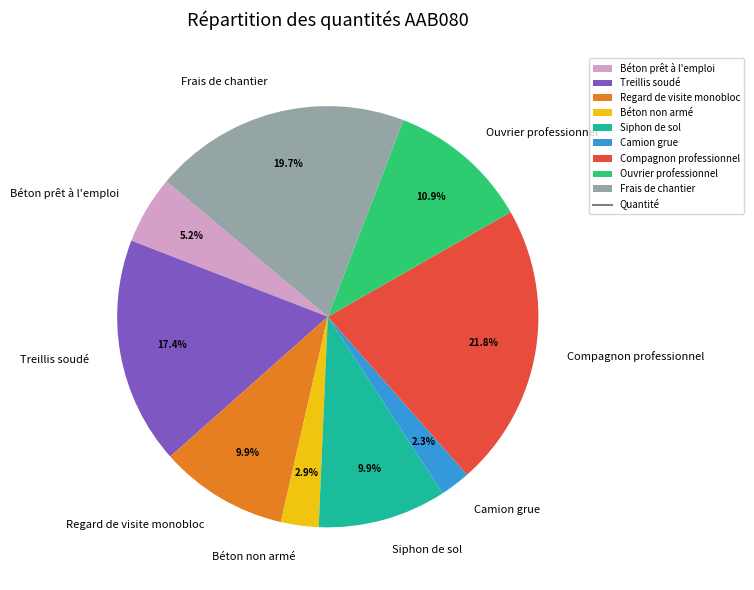

Approximately how many times larger is the value at Frais de chantier compared to Compagnon professionnel?

0.9